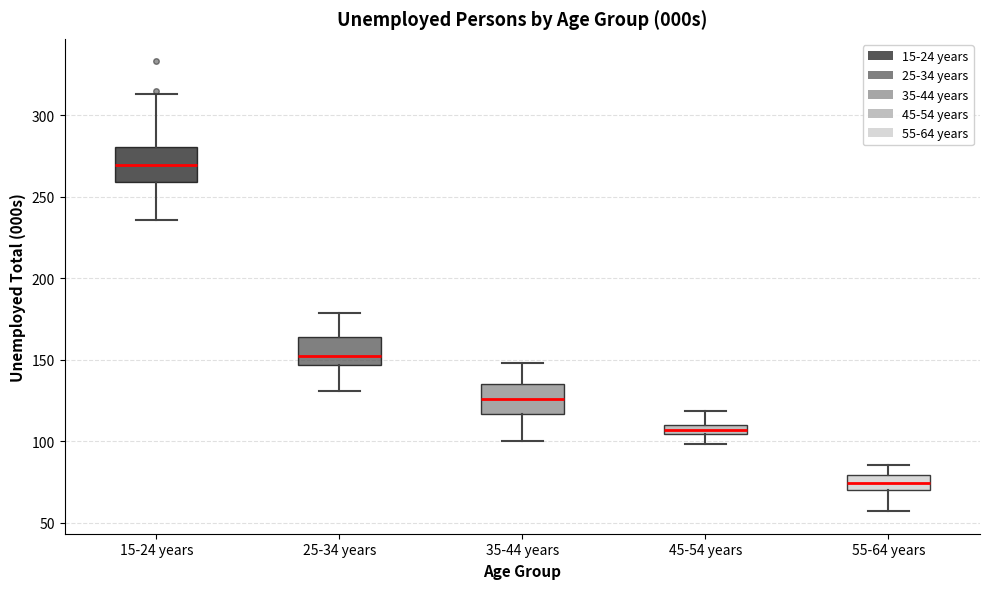

Where is the lower edge of the box for 15-24 years on the y-axis? The values are not printed on the chart, so give them approximately, as read against the axis.

260